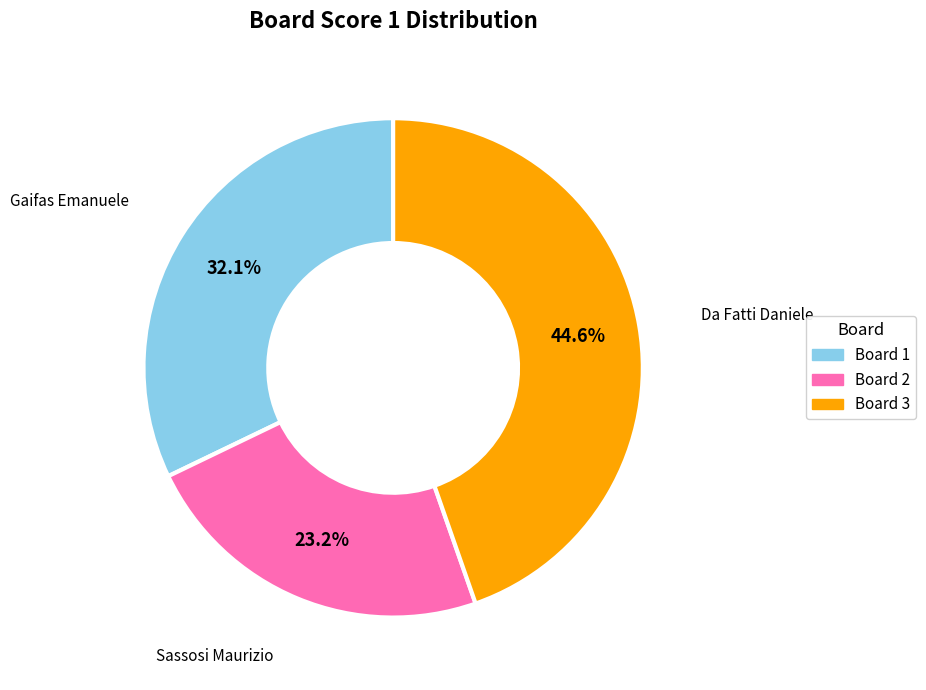

Is there a majority slice in this chart?

No